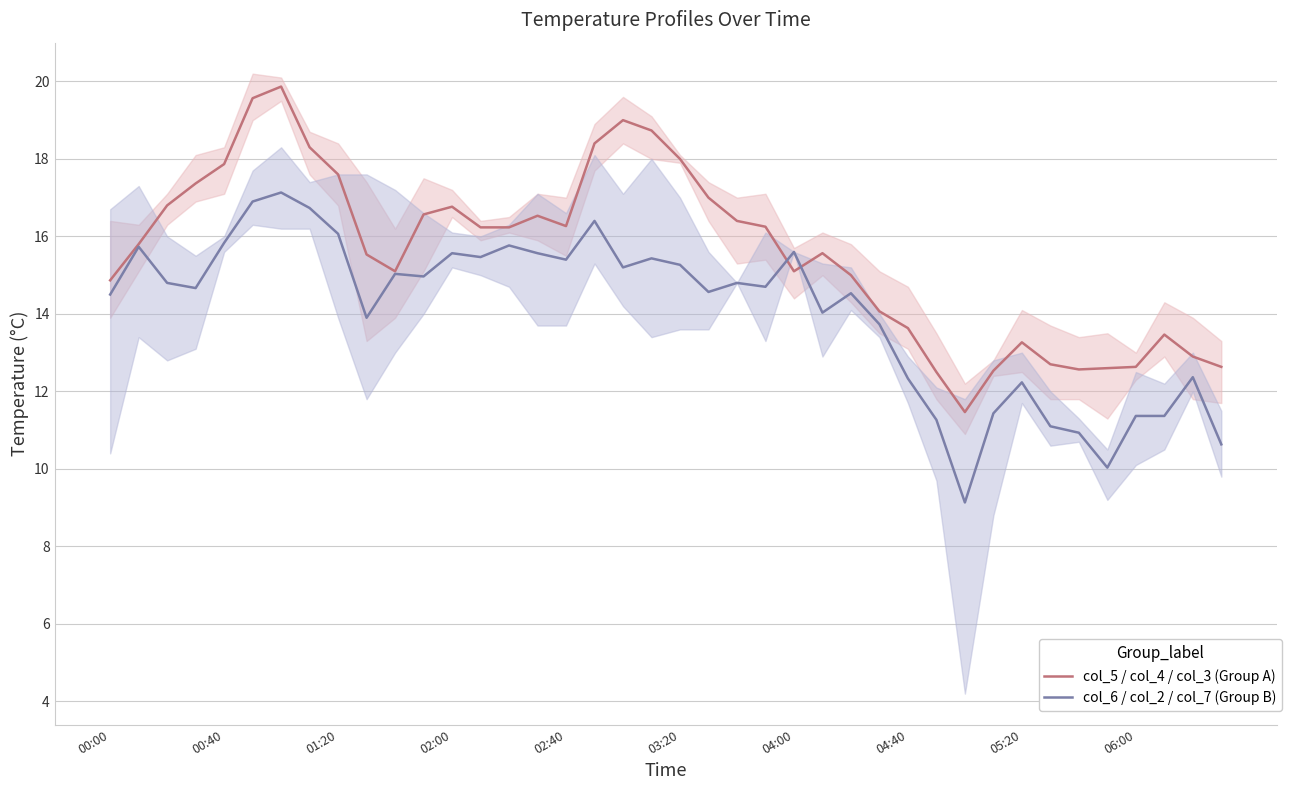

List the series in order of their overall mean, lowest first.

col_6 / col_2 / col_7 (Group B), col_5 / col_4 / col_3 (Group A)